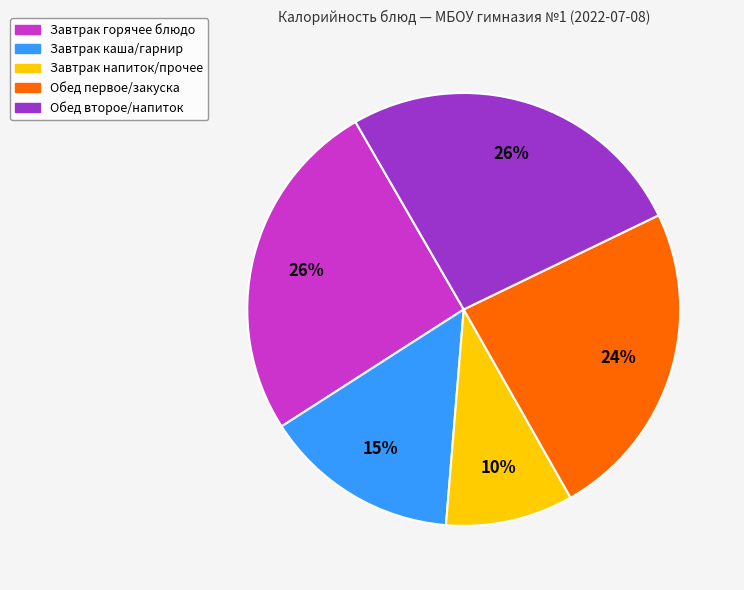

Is there any slice that represents more than half of the pie?

No